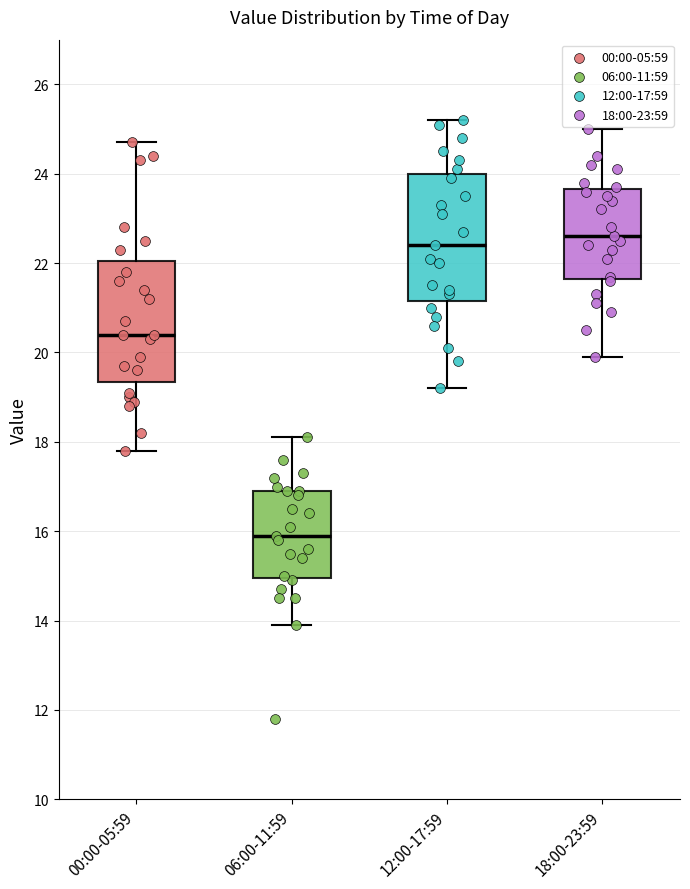

Reading left to right, transcribe this box plot: for each box, give where its median line is, the range the box spans, and where its two whiskers end, as read against the y-axis. The values are not printed on the chart, so give them approximately, as read against the axis.

00:00-05:59: median 20.4, box 19.4 to 22.0, whiskers 17.8 to 24.8
06:00-11:59: median 16.0, box 15.0 to 17.0, whiskers 14.0 to 18.2
12:00-17:59: median 22.4, box 21.2 to 24.0, whiskers 19.2 to 25.2
18:00-23:59: median 22.6, box 21.6 to 23.6, whiskers 20.0 to 25.0